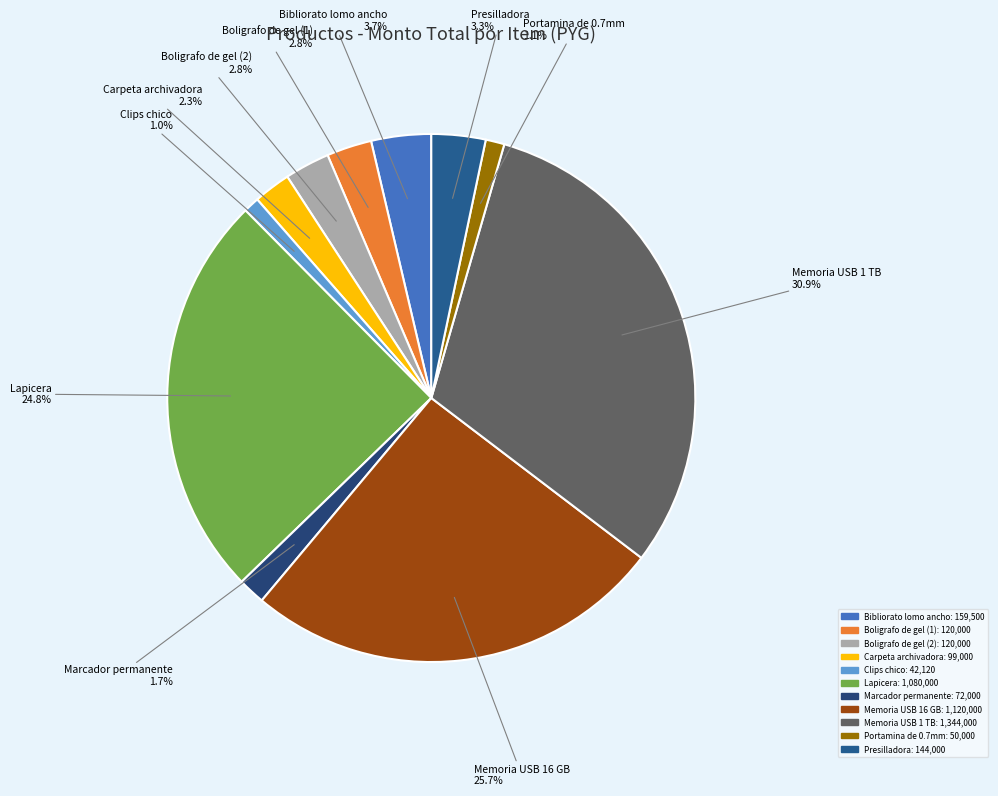

To the nearest percent, what portion does Boligrafo de gel (1) represent?

3%